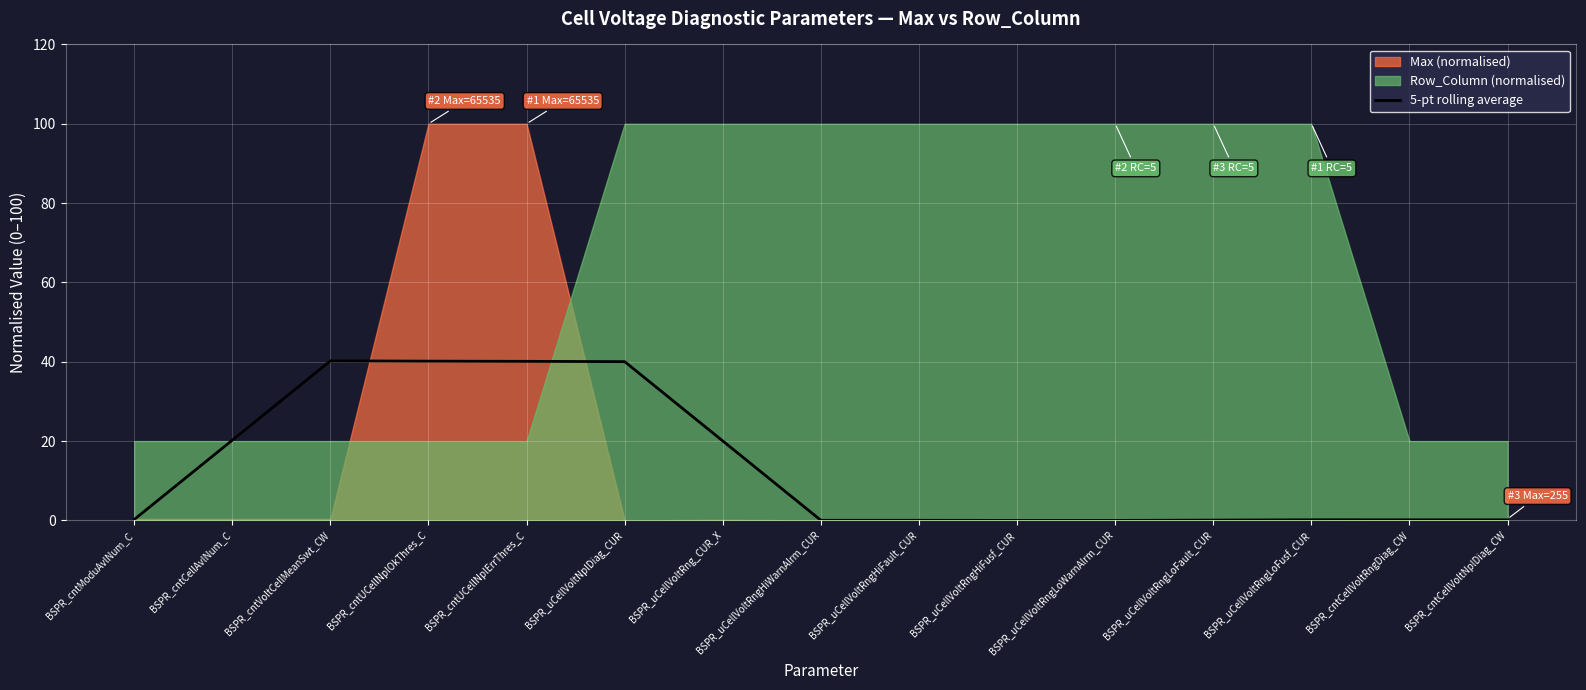

How many categories are shown in the chart?

15